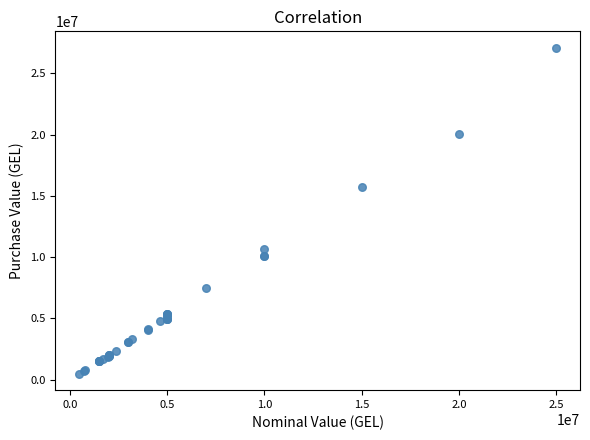

What Y value in the scatter plot is closest to 13792414?

15765311.6